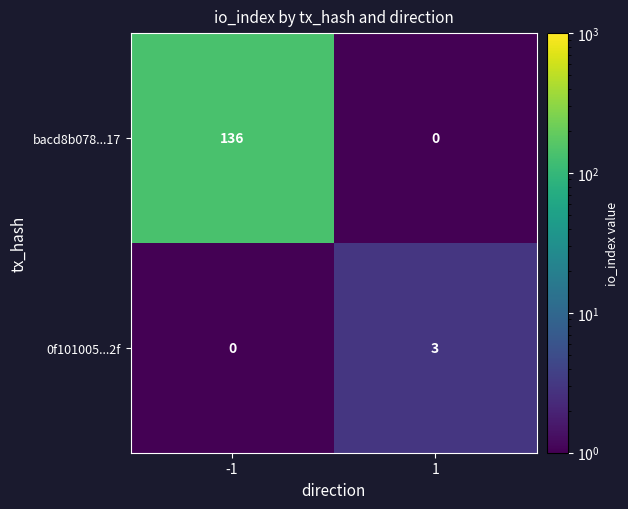

What is the maximum value shown in the chart?

136